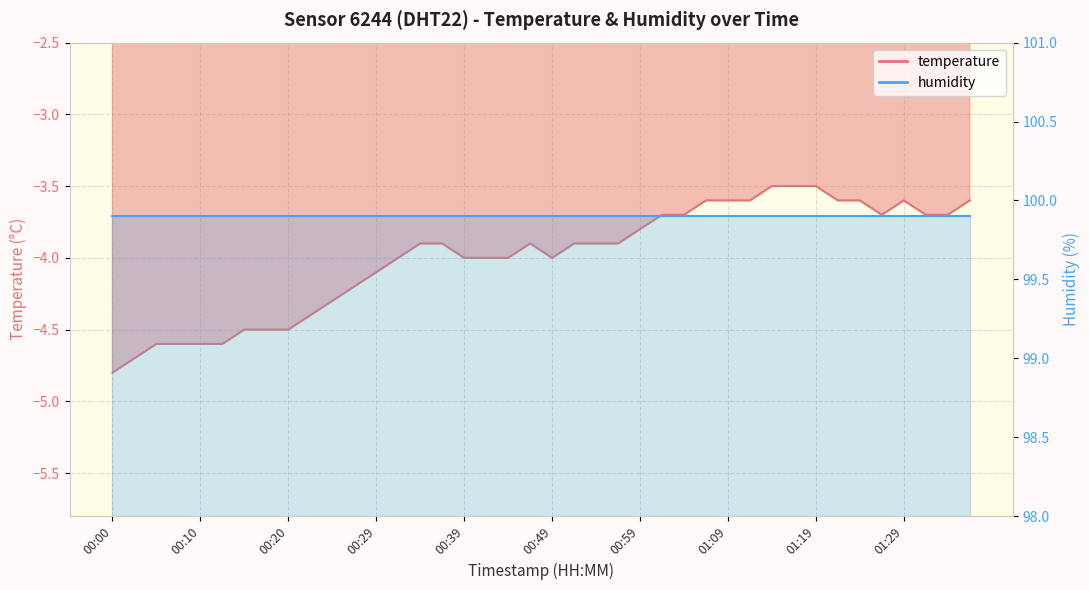

What is the change in value from 00:44 to 01:29?

+0.4